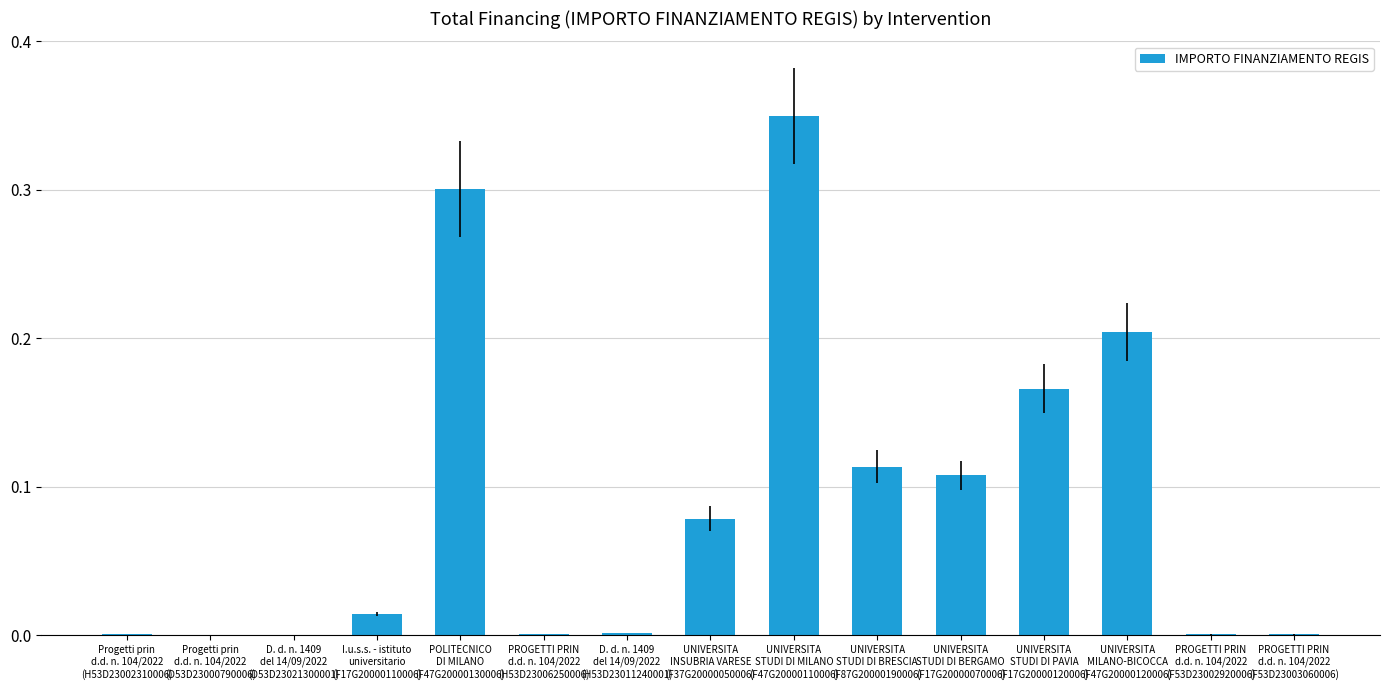

Rank the categories by value from lowest to highest.

D. d. n. 1409
del 14/09/2022
(D53D23021300001), Progetti prin
d.d. n. 104/2022
(D53D23000790006), PROGETTI PRIN
d.d. n. 104/2022
(F53D23003060006), PROGETTI PRIN
d.d. n. 104/2022
(F53D23002920006), Progetti prin
d.d. n. 104/2022
(H53D23002310006), PROGETTI PRIN
d.d. n. 104/2022
(H53D23006250006), D. d. n. 1409
del 14/09/2022
(H53D23011240001), I.u.s.s. - istituto
universitario
(F17G20000110006), UNIVERSITA
INSUBRIA VARESE
(F37G20000050006), UNIVERSITA
STUDI DI BERGAMO
(F17G20000070006), UNIVERSITA
STUDI DI BRESCIA
(F87G20000190006), UNIVERSITA
STUDI DI PAVIA
(F17G20000120006), UNIVERSITA
MILANO-BICOCCA
(F47G20000120006), POLITECNICO
DI MILANO
(F47G20000130006), UNIVERSITA
STUDI DI MILANO
(F47G20000110006)